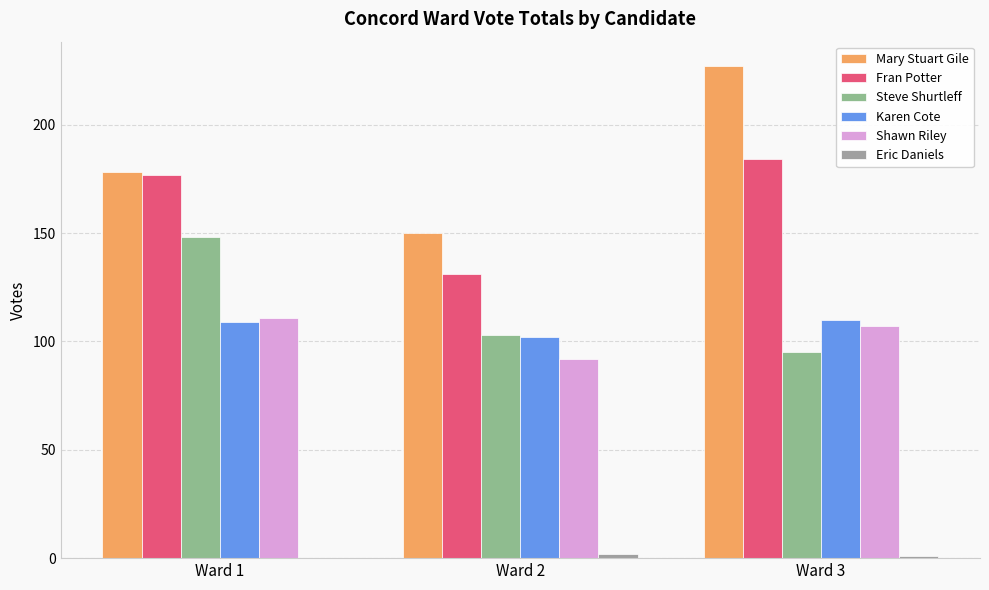

Read the Steve Shurtleff value at Ward 3, to the nearest 5.

95